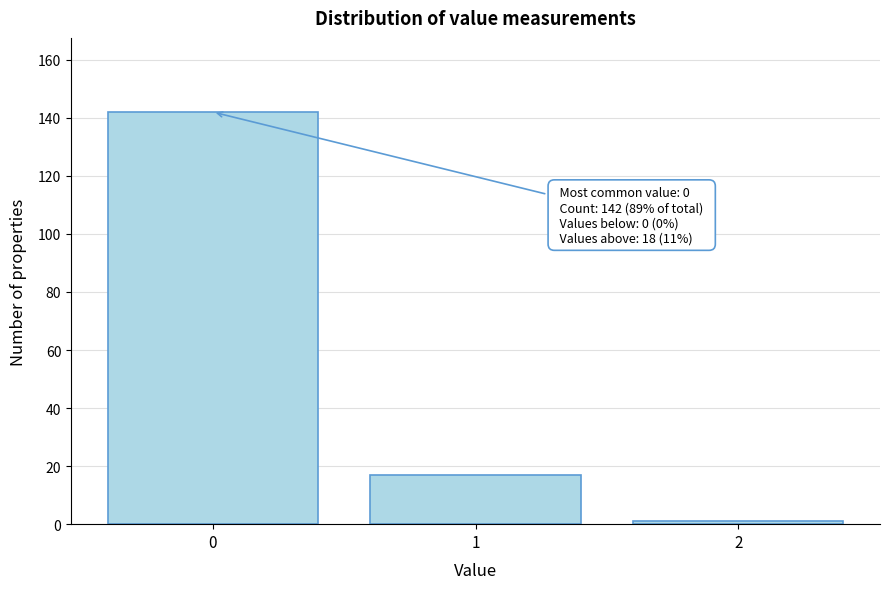

Reading right to left, transcribe all the data shown in this chart.

2=1	1=17	0=142